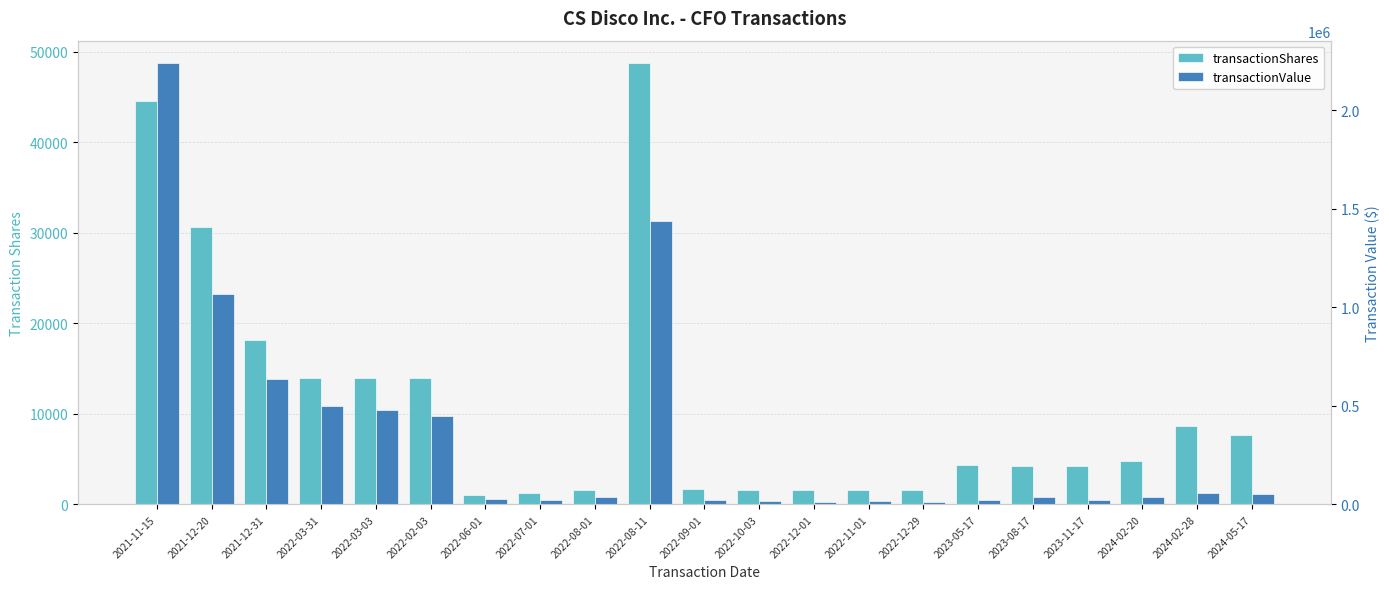

What is the label of the 20th bar from the right?

2021-12-20